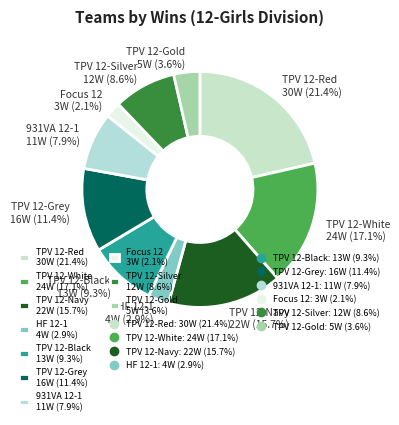

How many slices are in this pie chart?

10